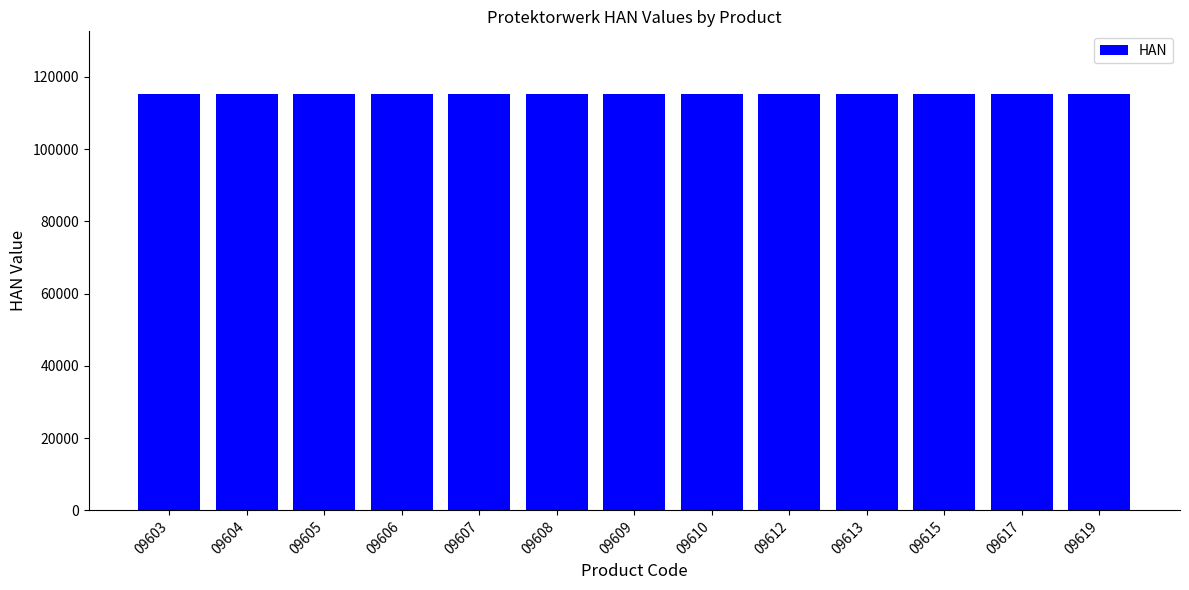

What is the ratio of the value at 09603 to the value at 09610?

1.0